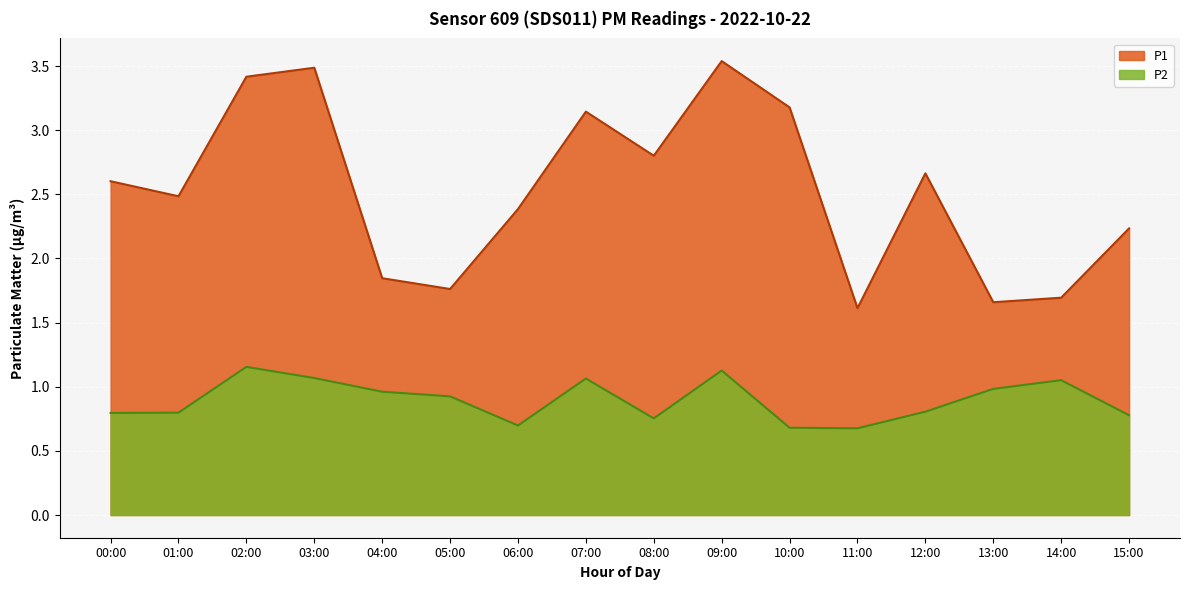

What is the label of the 4th point from the right?

12:00